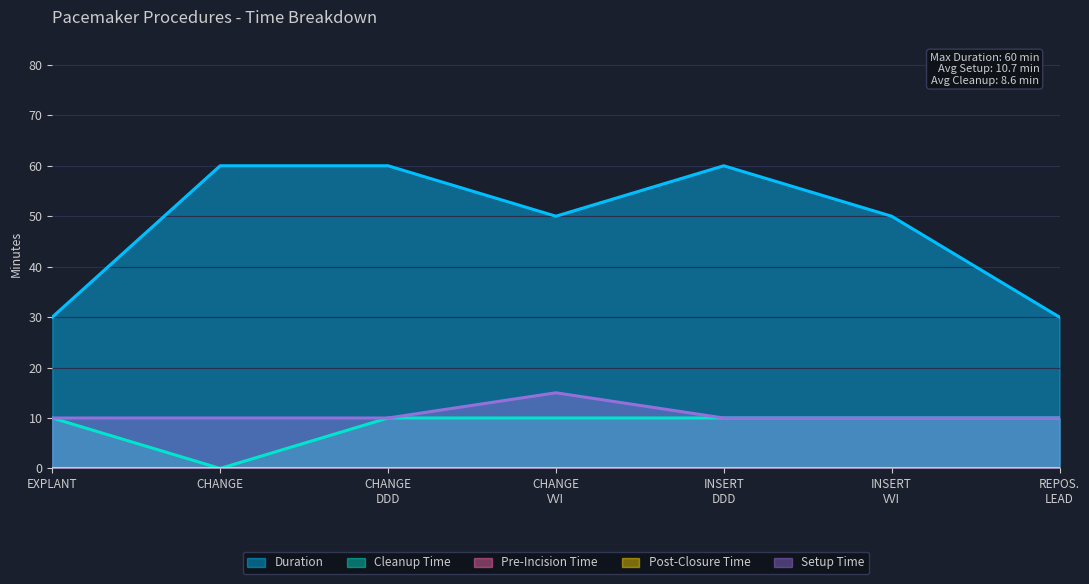

At which label does Duration reach its minimum?

EXPLANT